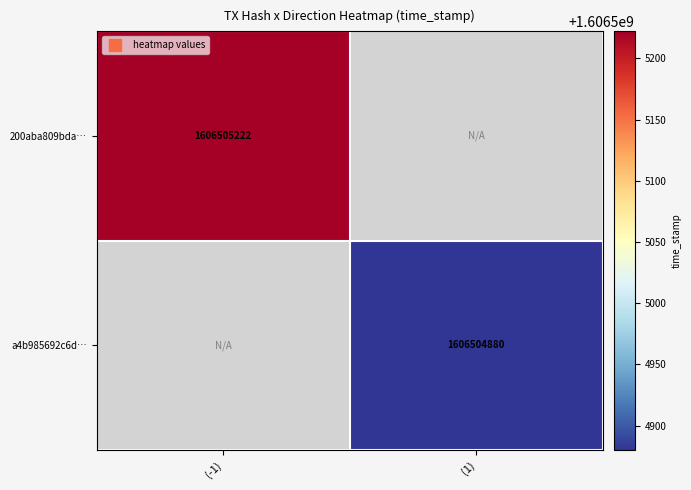

At how many categories does at least one series exceed 1451509201?

2